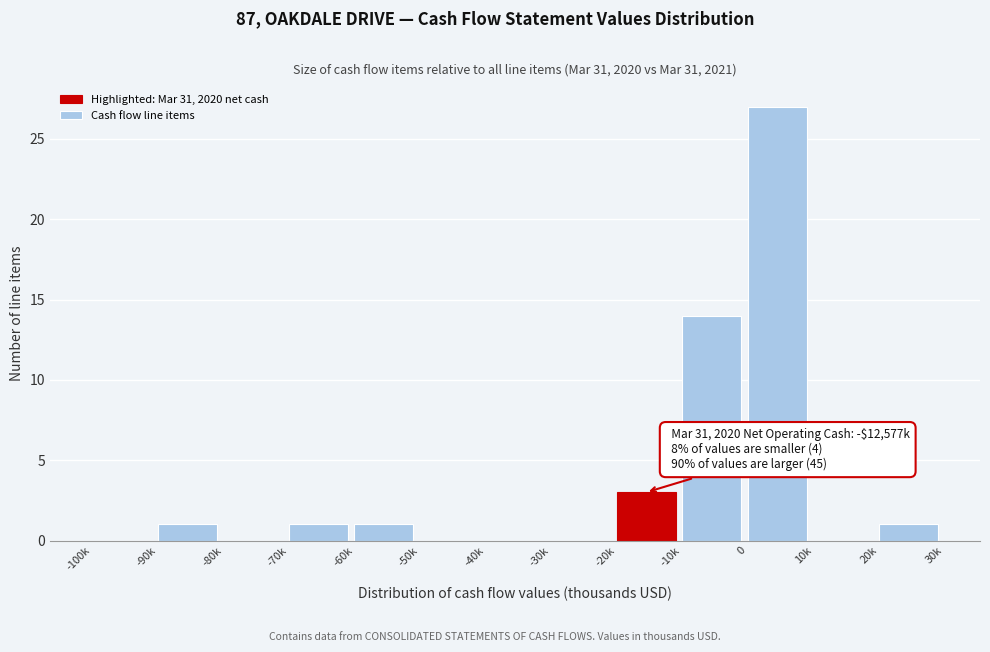

Reading left to right, extract all data points from this chart.

-100k=0	-90k=1	-80k=0	-70k=1	-60k=1	-50k=0	-40k=0	-30k=0	-20k=3	-10k=14	0=27	10k=0	20k=1